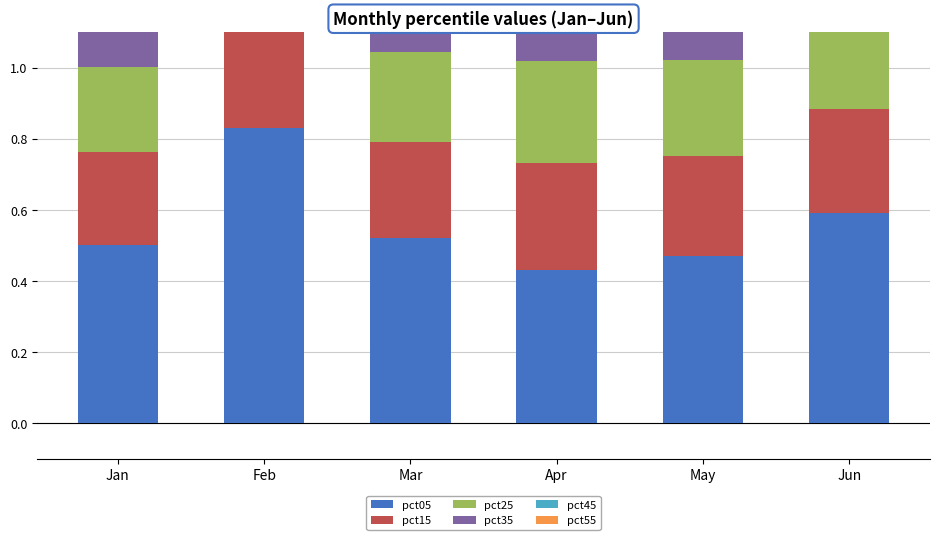

At how many categories does at least one series exceed 0?

6